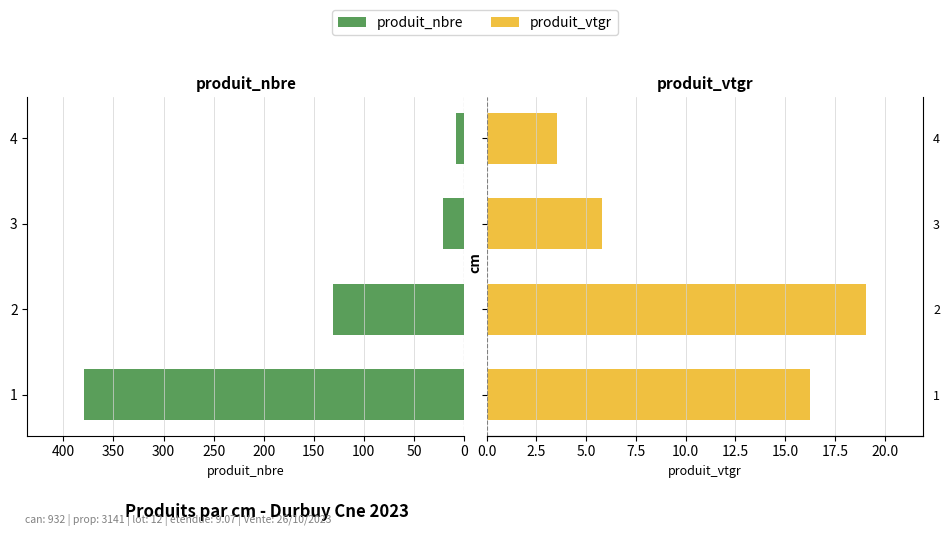

What is the highest value of the produit_vtgr series?

19.1